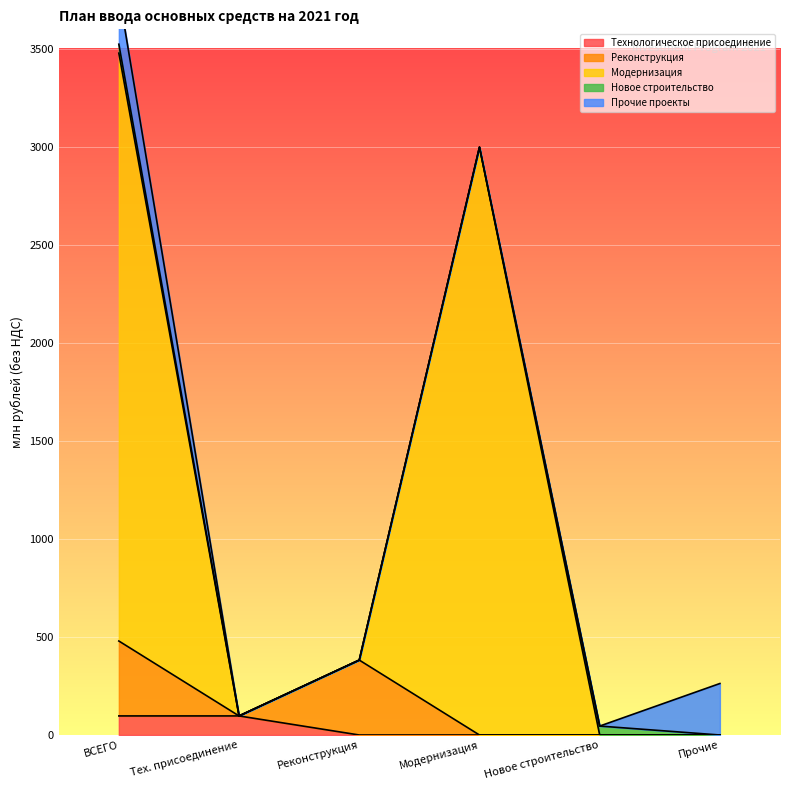

Which series has the largest total across all categories?

Модернизация